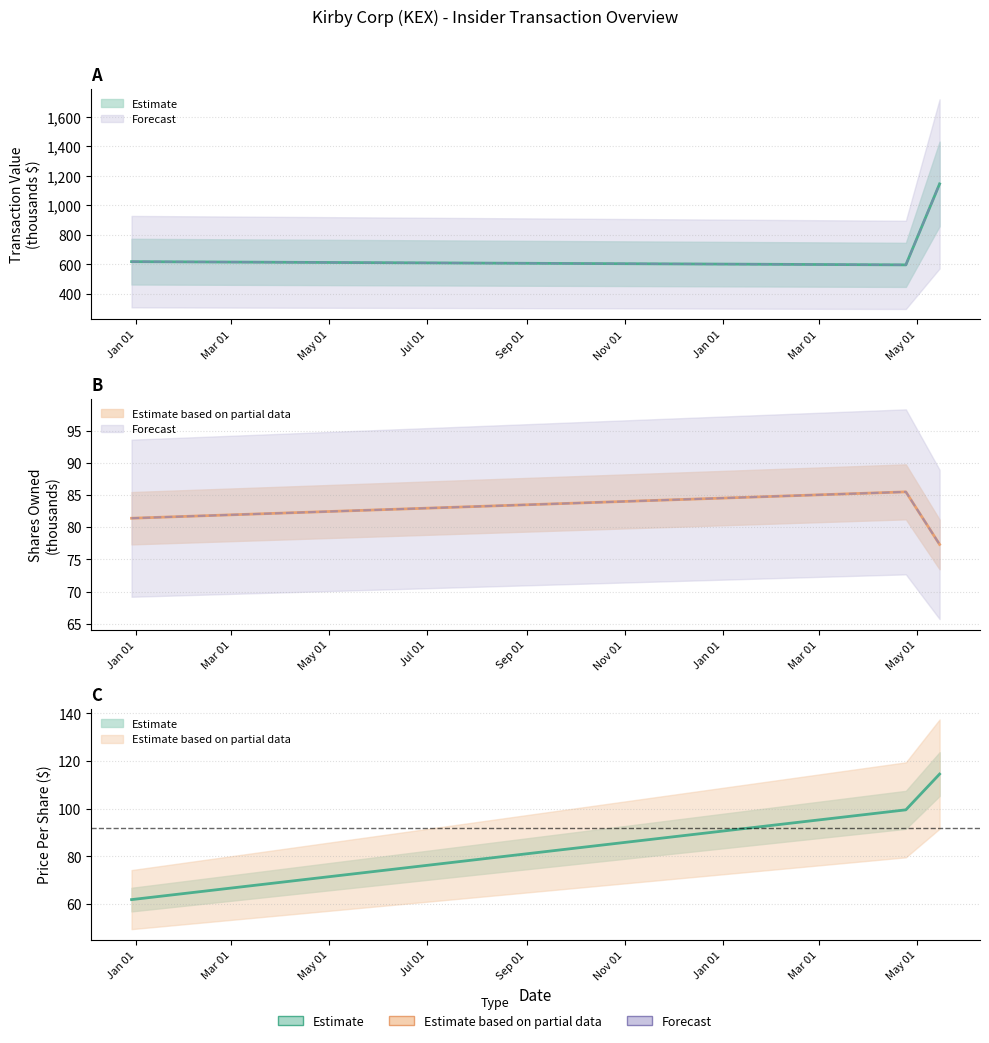

What is the value of the transactionPricePerShare point at the 2nd from the left?

99.5